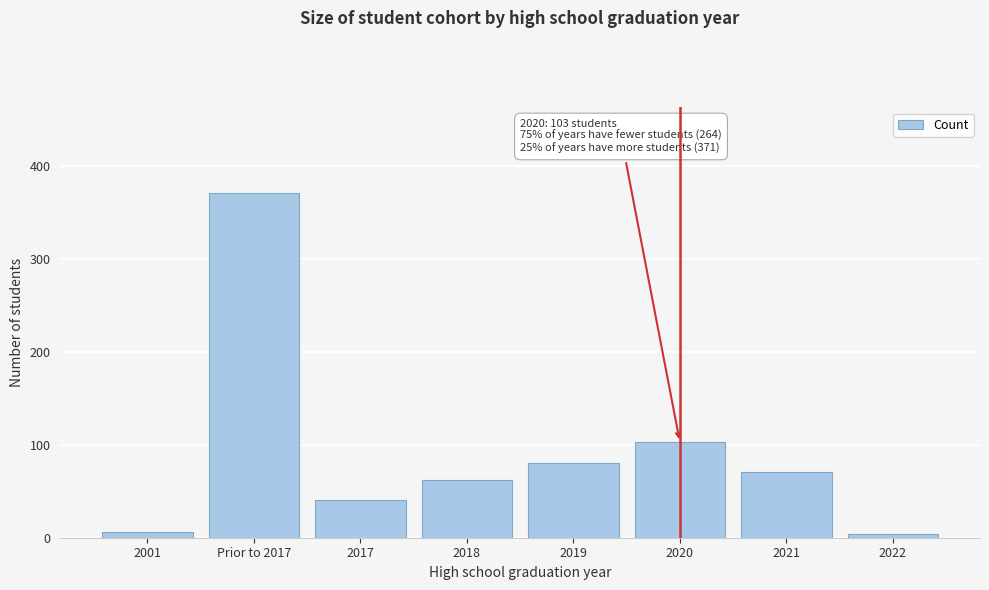

Reading left to right, list all the values displayed in this chart.

2001=6	Prior to 2017=371	2017=41	2018=62	2019=80	2020=103	2021=71	2022=4